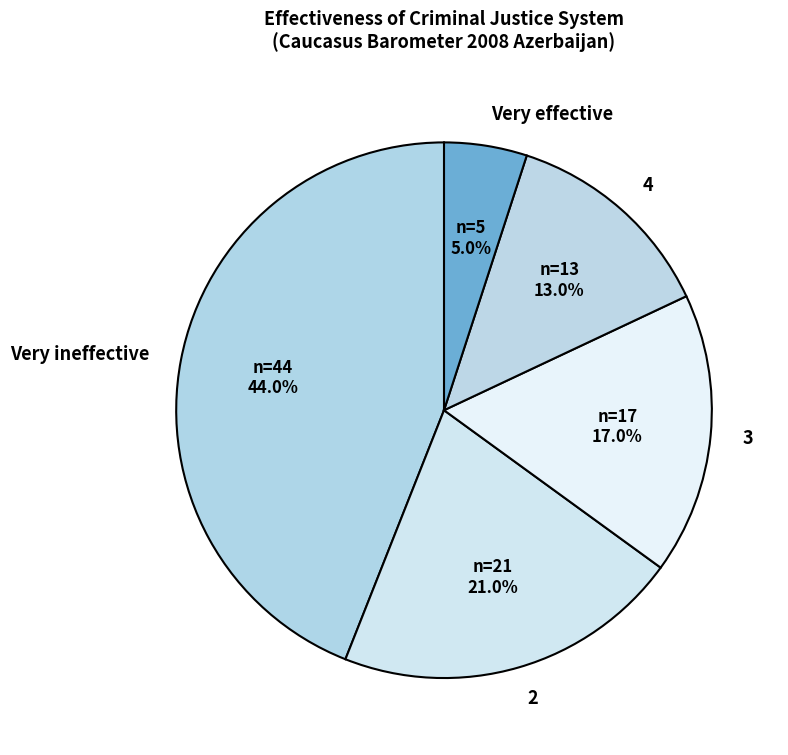

True or false: 4 accounts for 13% of the total.

True